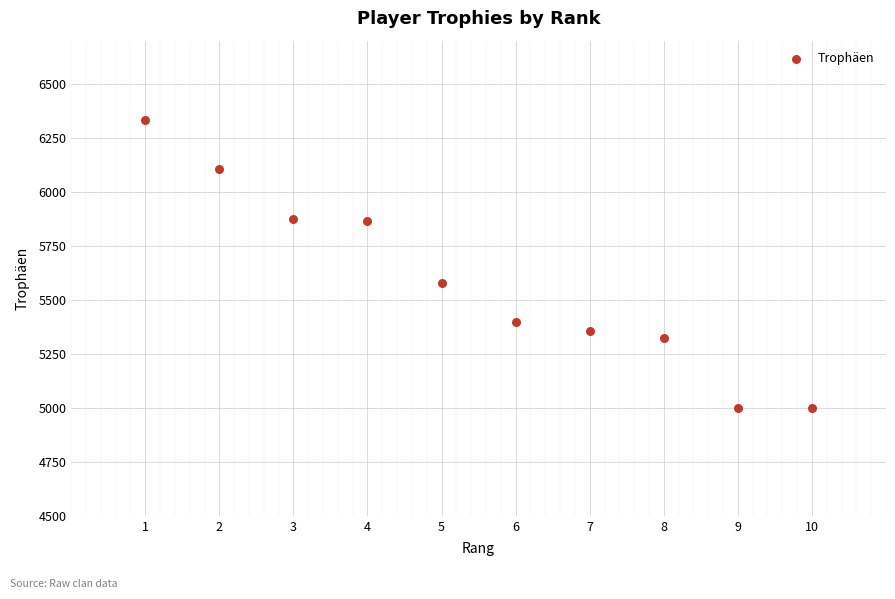

What is the average X value?

6